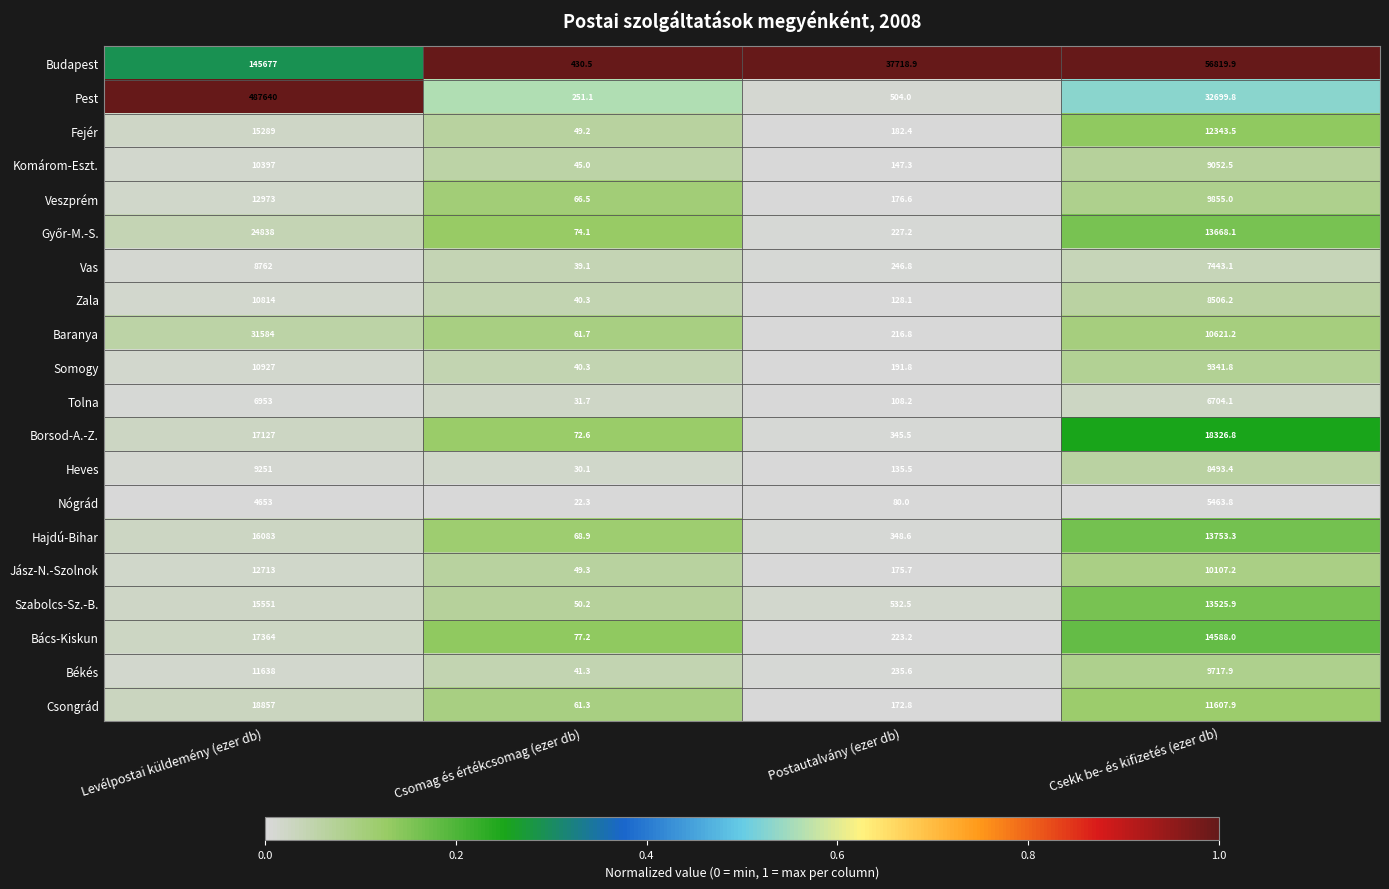

What is the approximate value of Tolna at Csekk be- és kifizetés (ezer db)?

6704.1